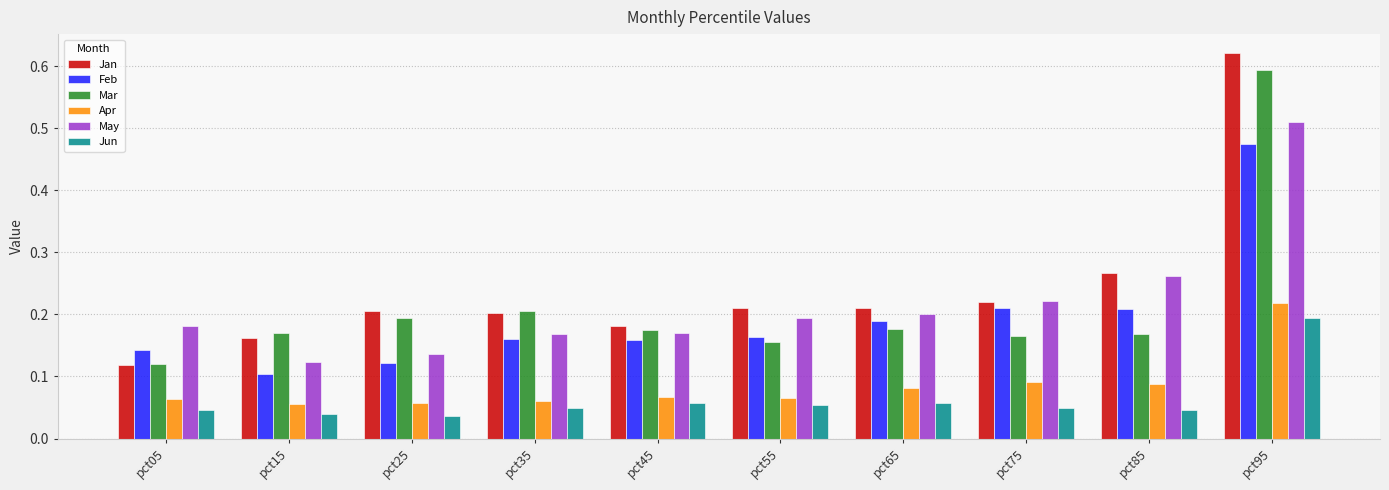

The value of May at pct65 is 0.2. True or false?

True